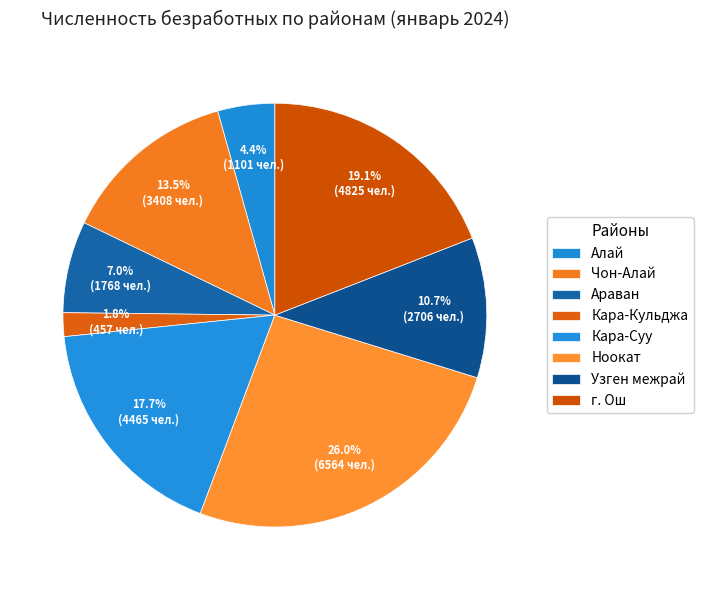

Is there a majority slice in this chart?

No